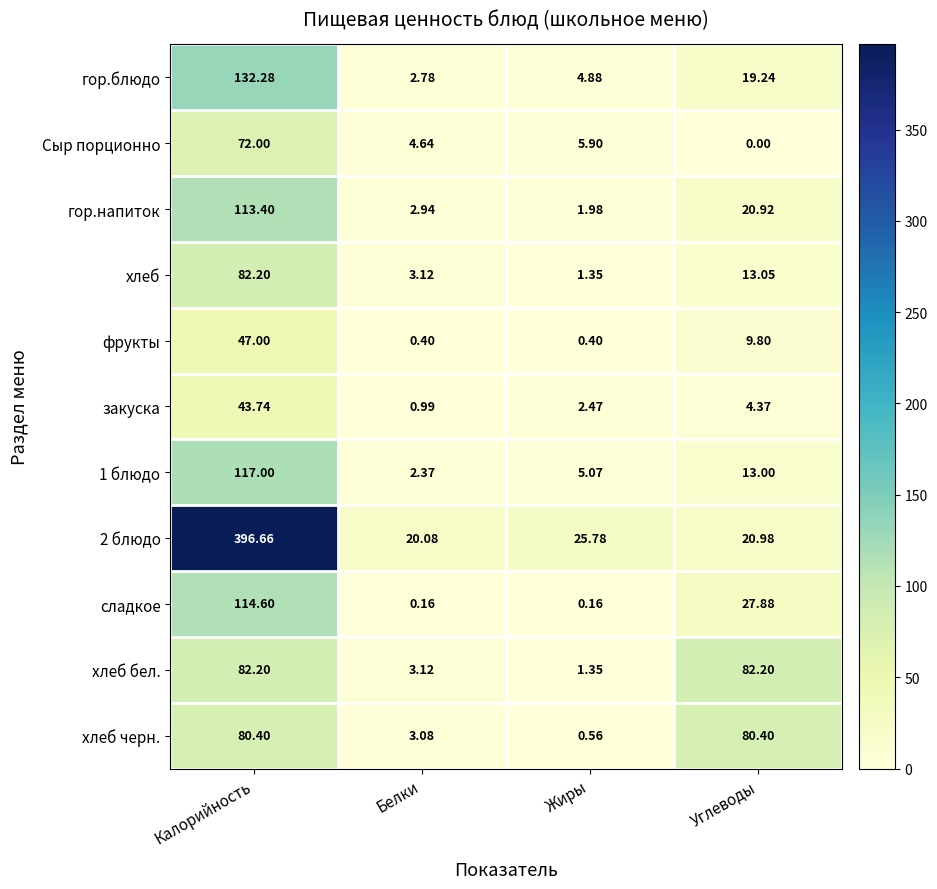

Which category has the highest value across all series?

Калорийность